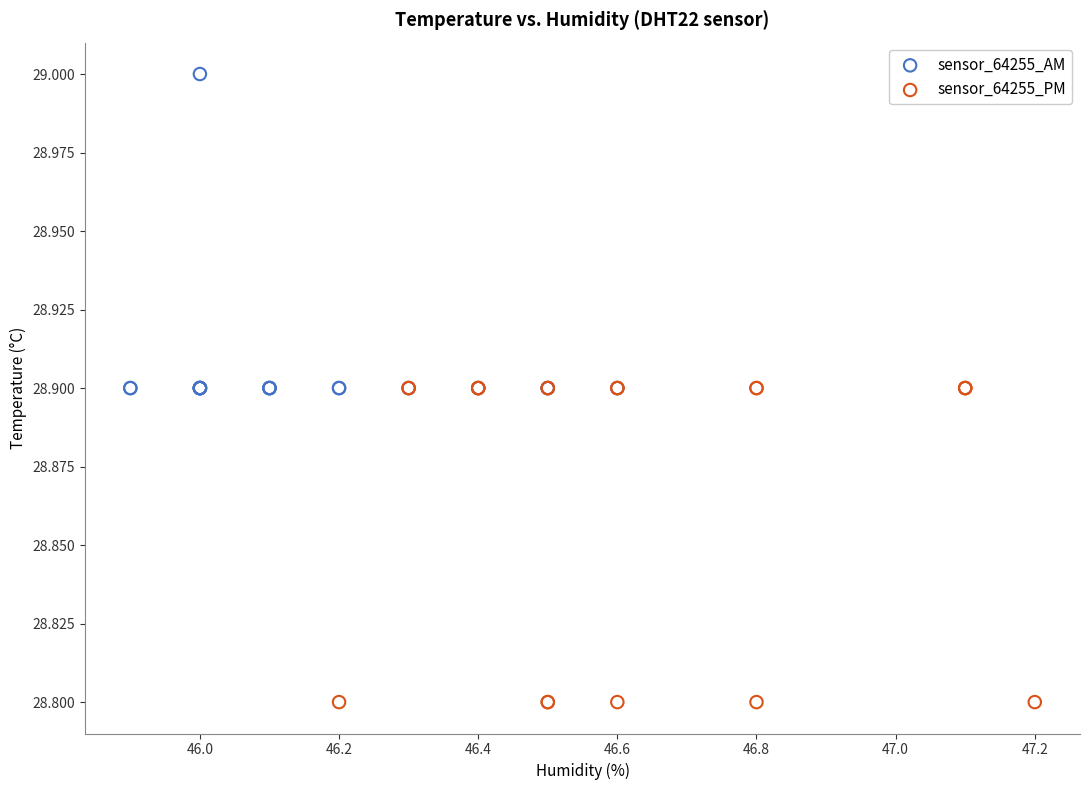

Which series reaches the minimum Y coordinate?

sensor_64255_PM